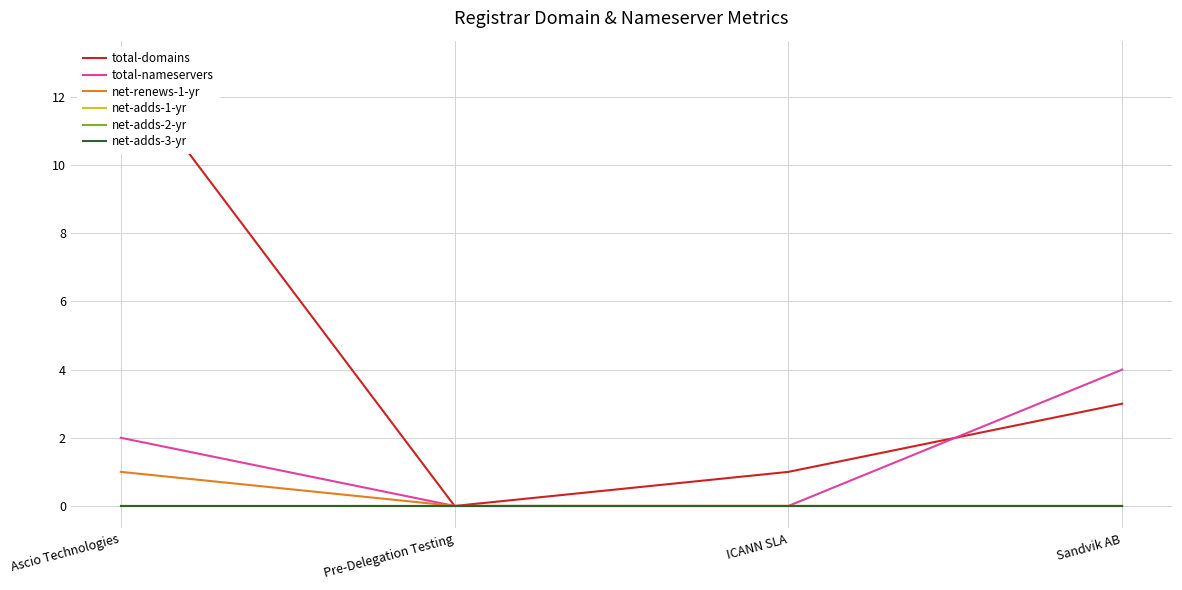

What is the maximum value for net-renews-1-yr?

1